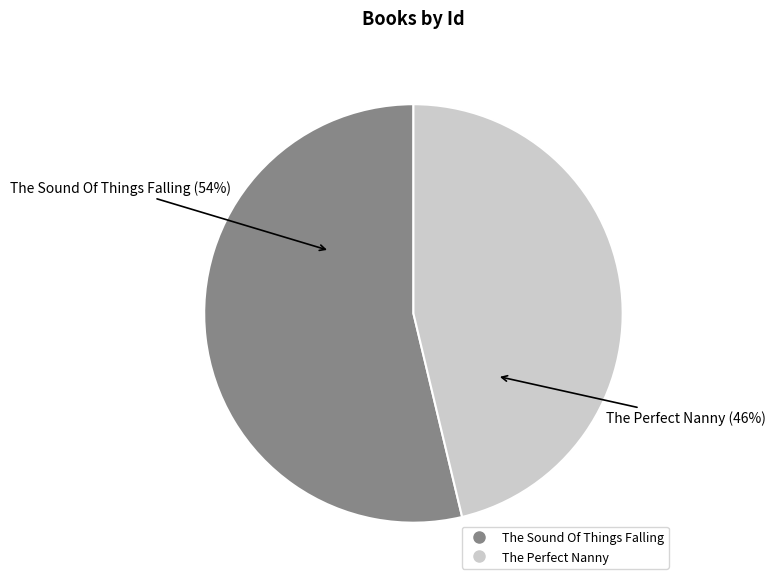

Which has a higher value, The Perfect Nanny or The Sound Of Things Falling?

The Sound Of Things Falling